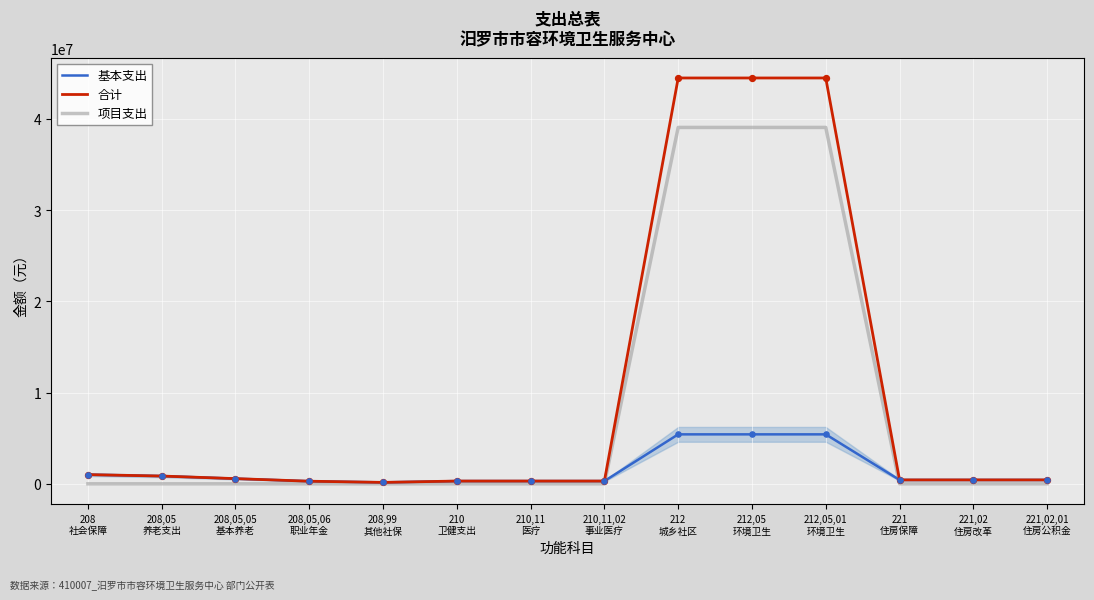

Is the value of 合计 at 221
住房保障 greater than the value of 项目支出 at 210,11,02
事业医疗?

Yes